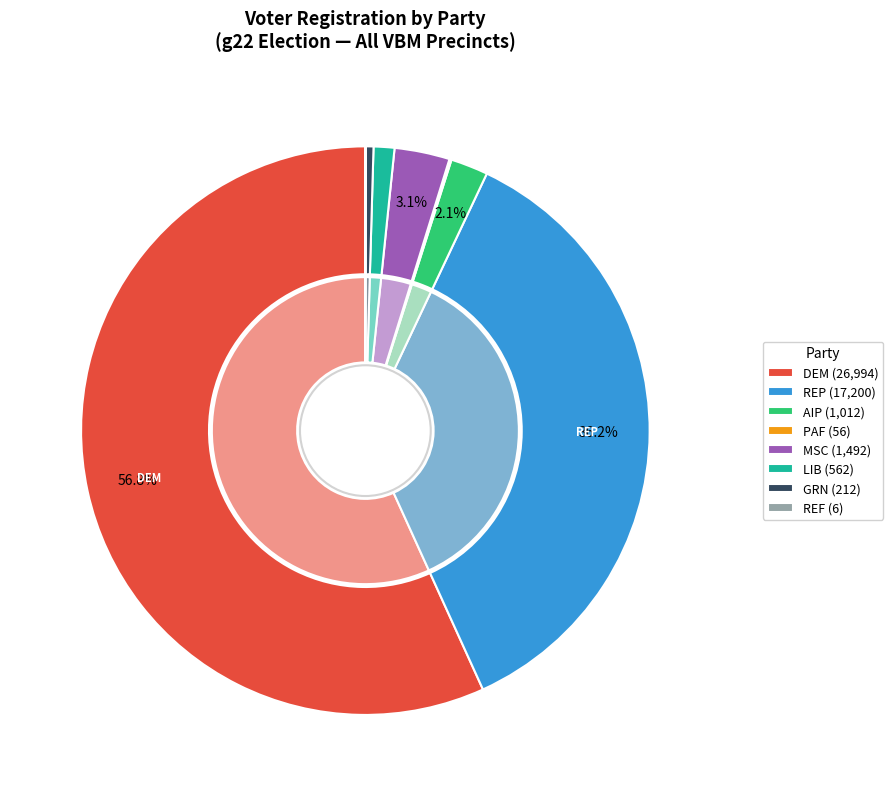

True or false: lib accounts for 11% of the total.

False